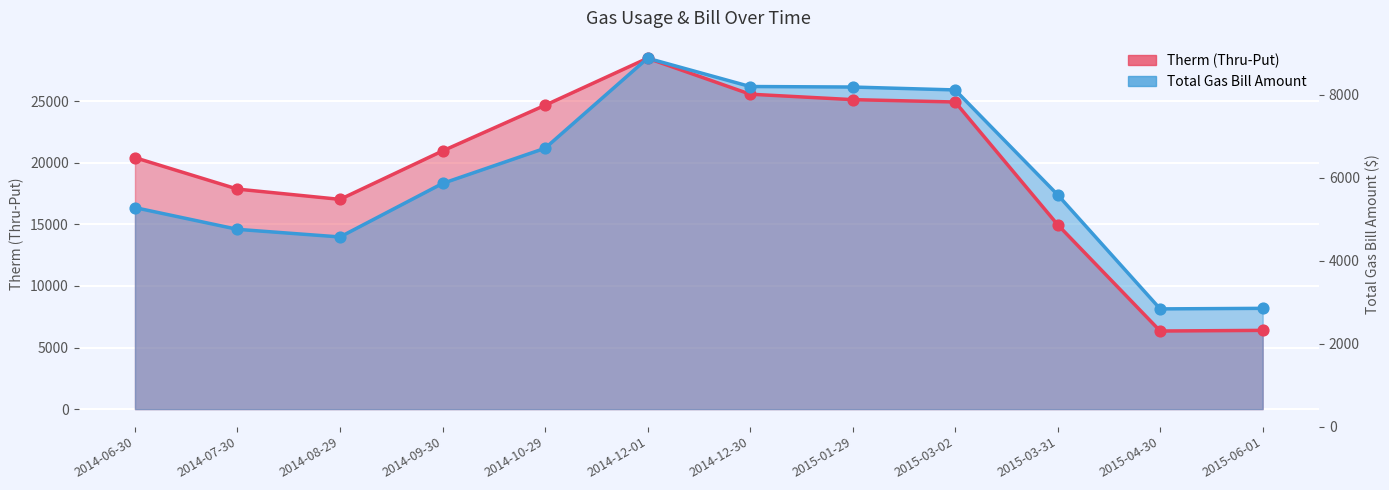

Is the value of Therm (Thru-Put) at 2014-12-30 greater than the value of Total Gas Bill Amount at 2014-09-30?

Yes